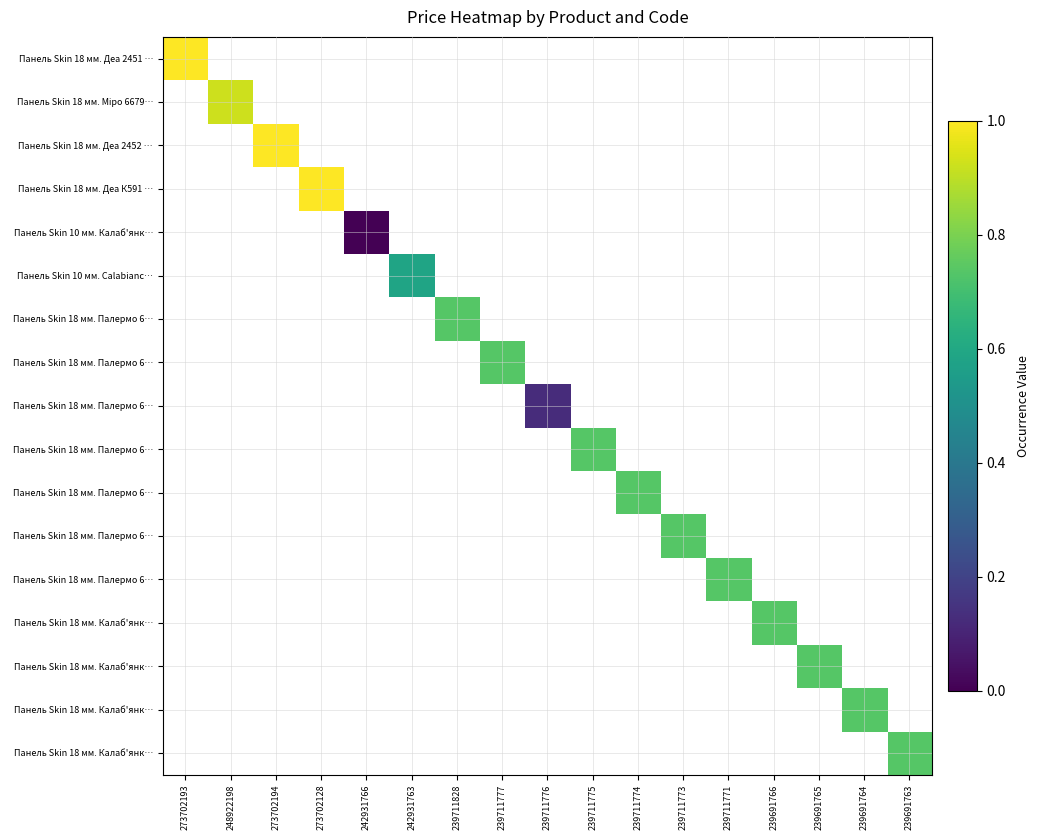

Count the number of categories in the chart.

17